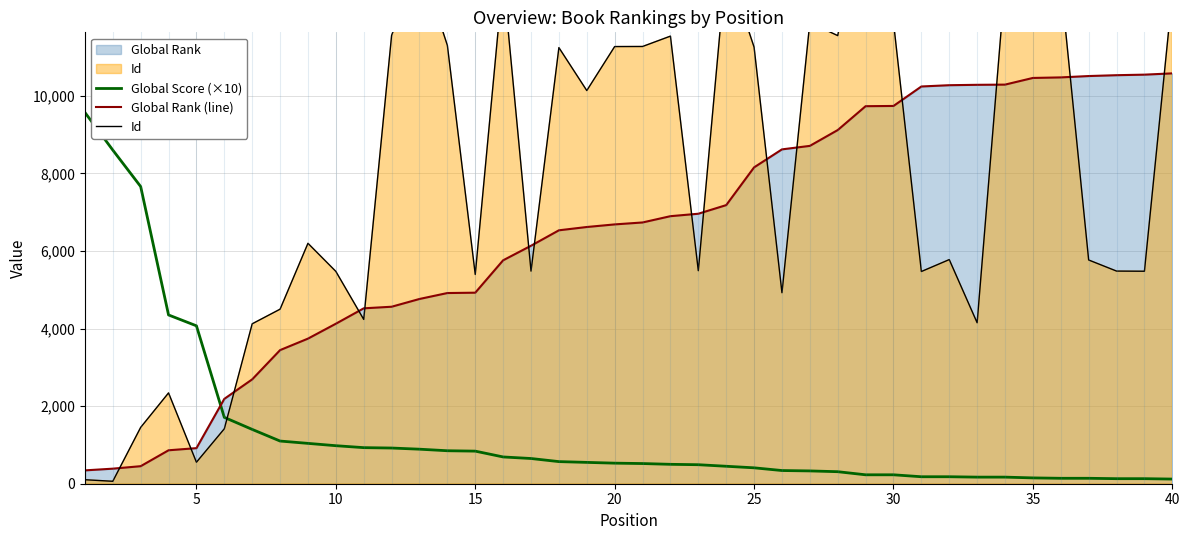

Does the chart display data point markers on the line(s)?

No